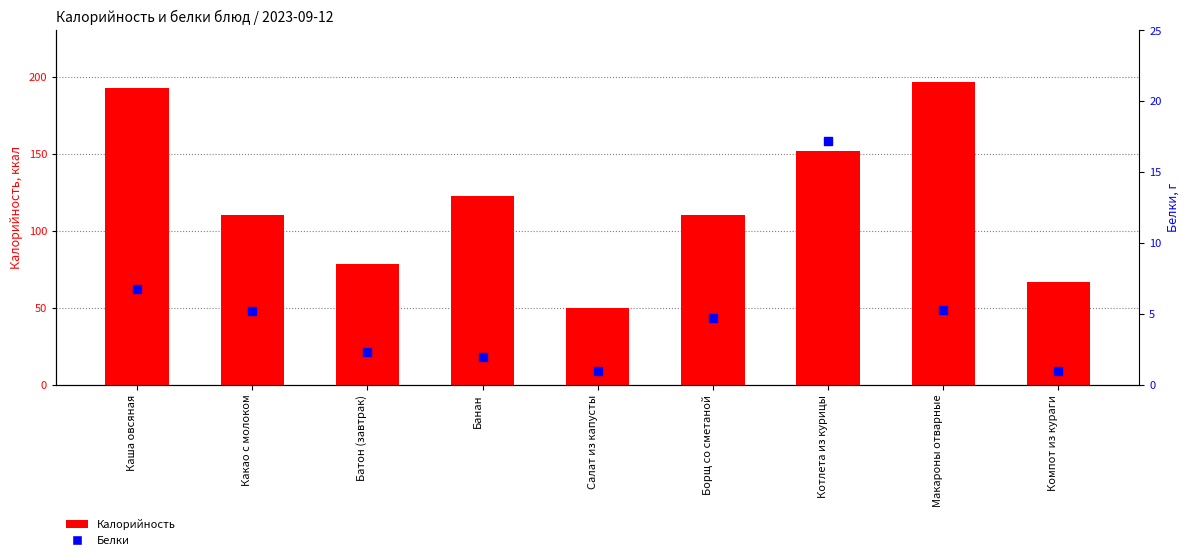

At how many categories does at least one series exceed 84?

6